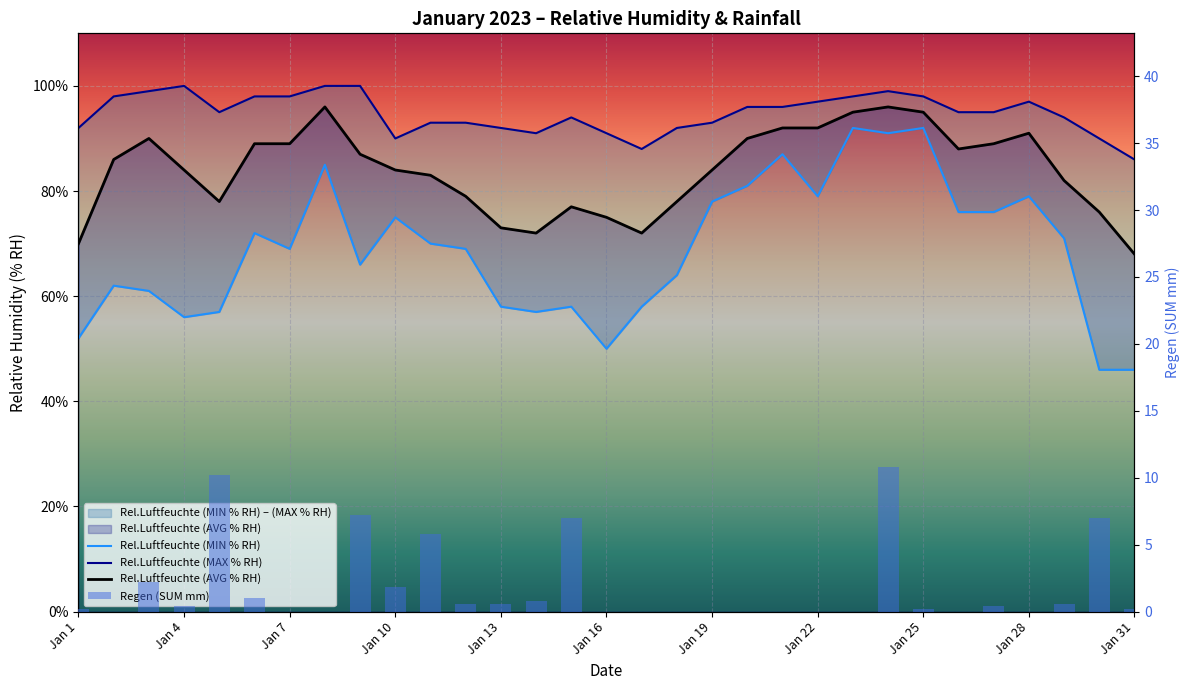

List the series in order of their peak value, highest first.

Rel.Luftfeuchte (MAX % RH), Rel.Luftfeuchte (AVG % RH), Rel.Luftfeuchte (MIN % RH), Regen (SUM mm)